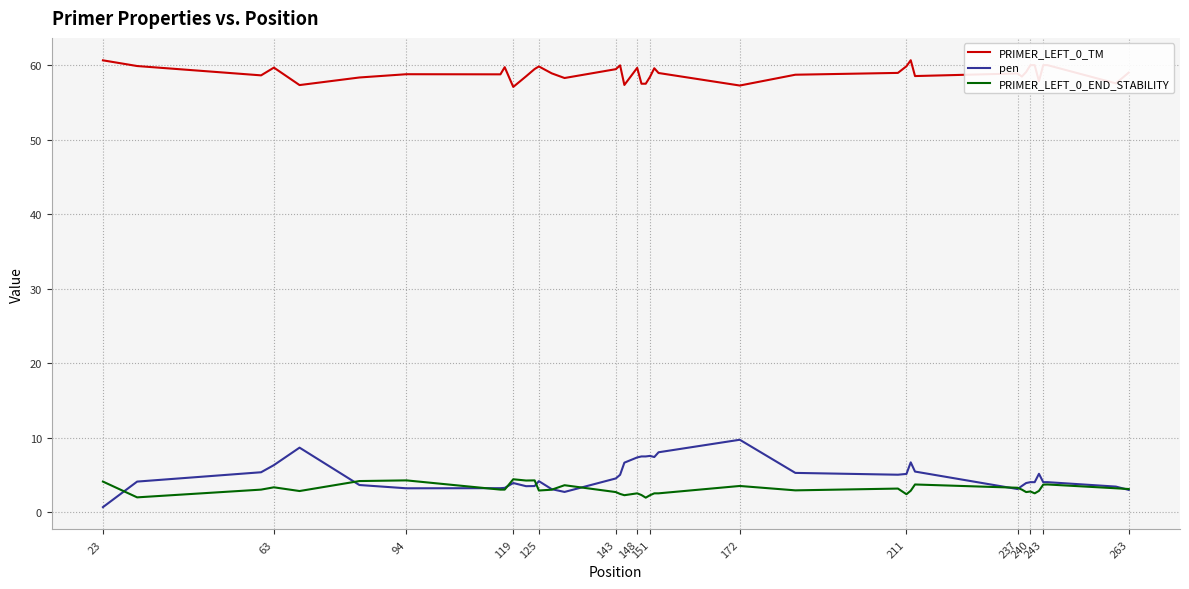

Which series has the largest total across all categories?

PRIMER_LEFT_0_TM